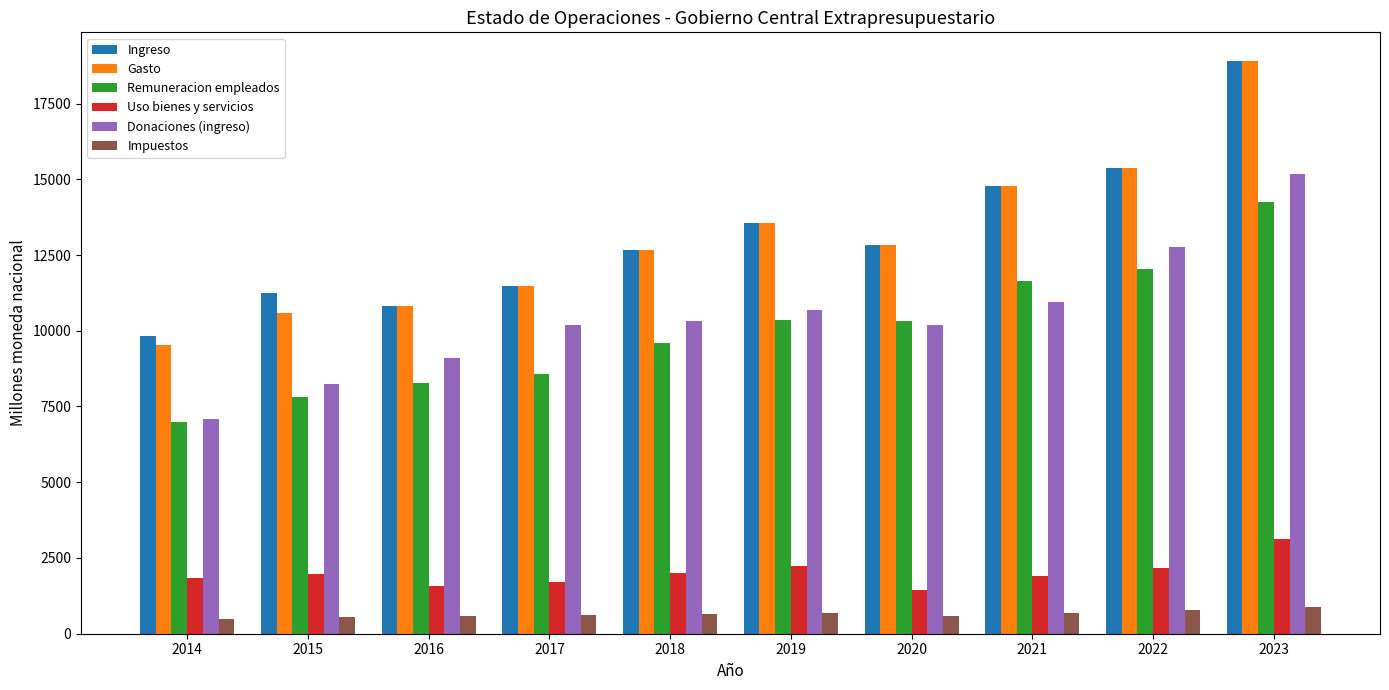

Are the bars horizontal?

No